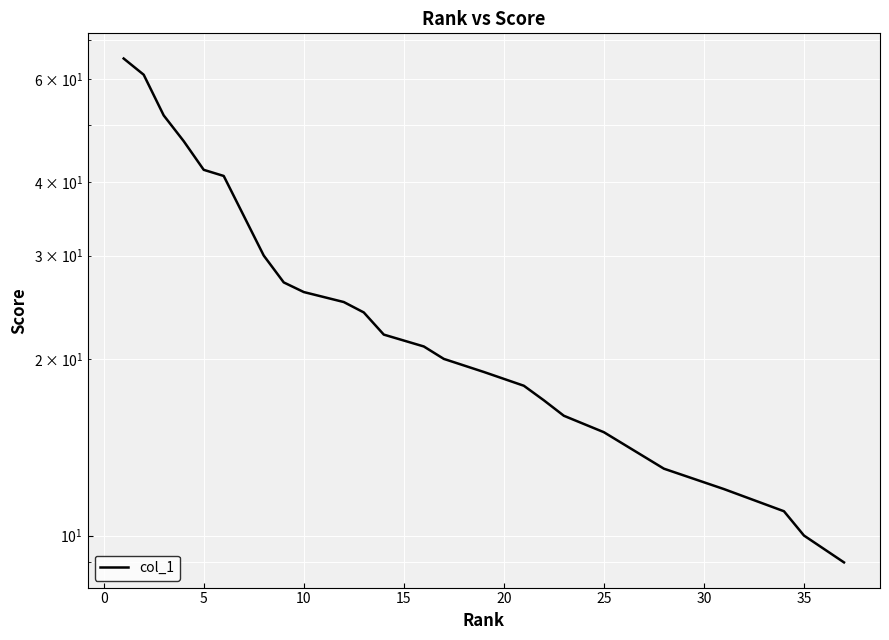

What is the difference between the second highest and second lowest values?

52